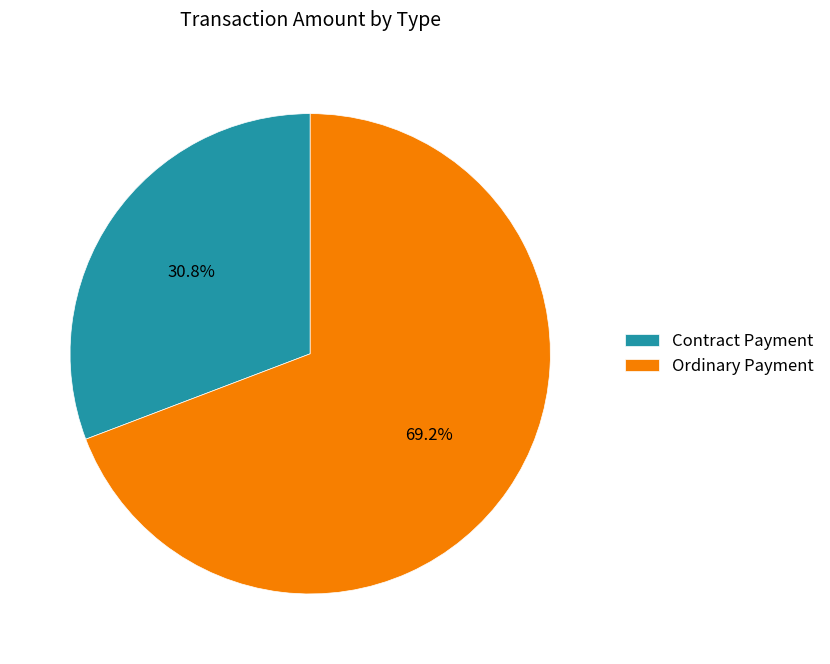

What percentage do Ordinary Payment and Contract Payment together represent?

100.0%